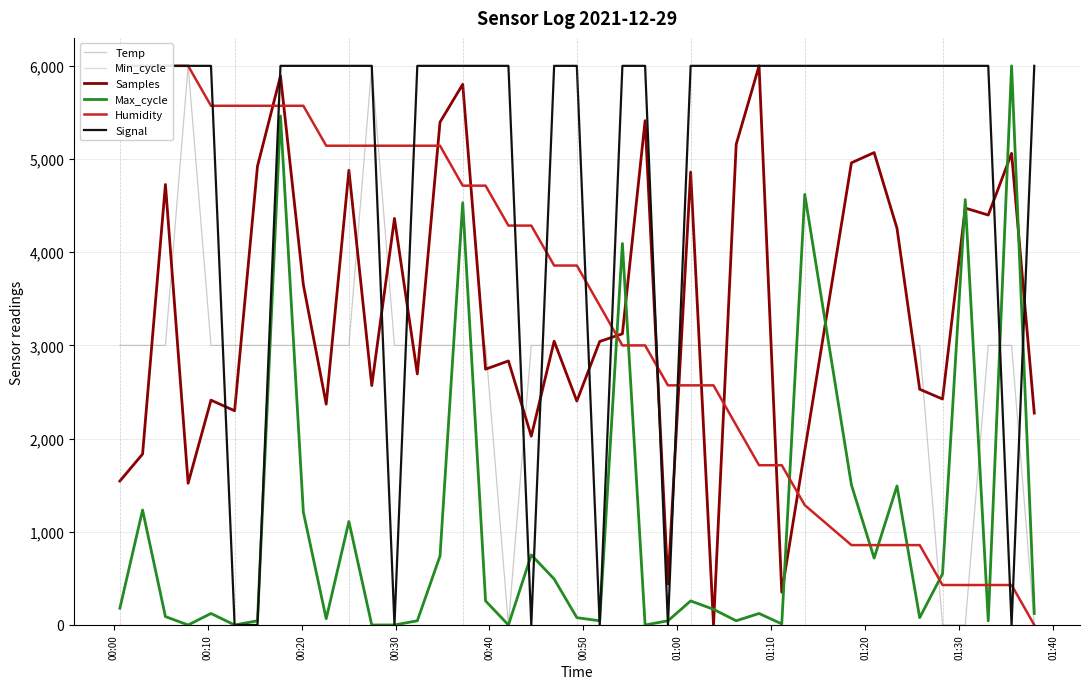

What is the difference between the maximum and second lowest values in the Max_cycle series?

6000.0